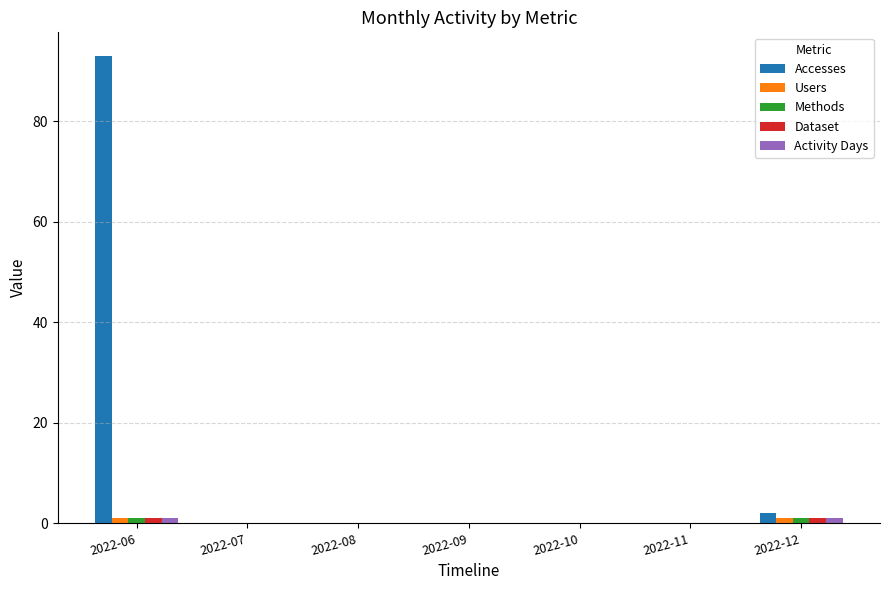

Between 2022-06 and 2022-12, which series saw the biggest shift?

Accesses